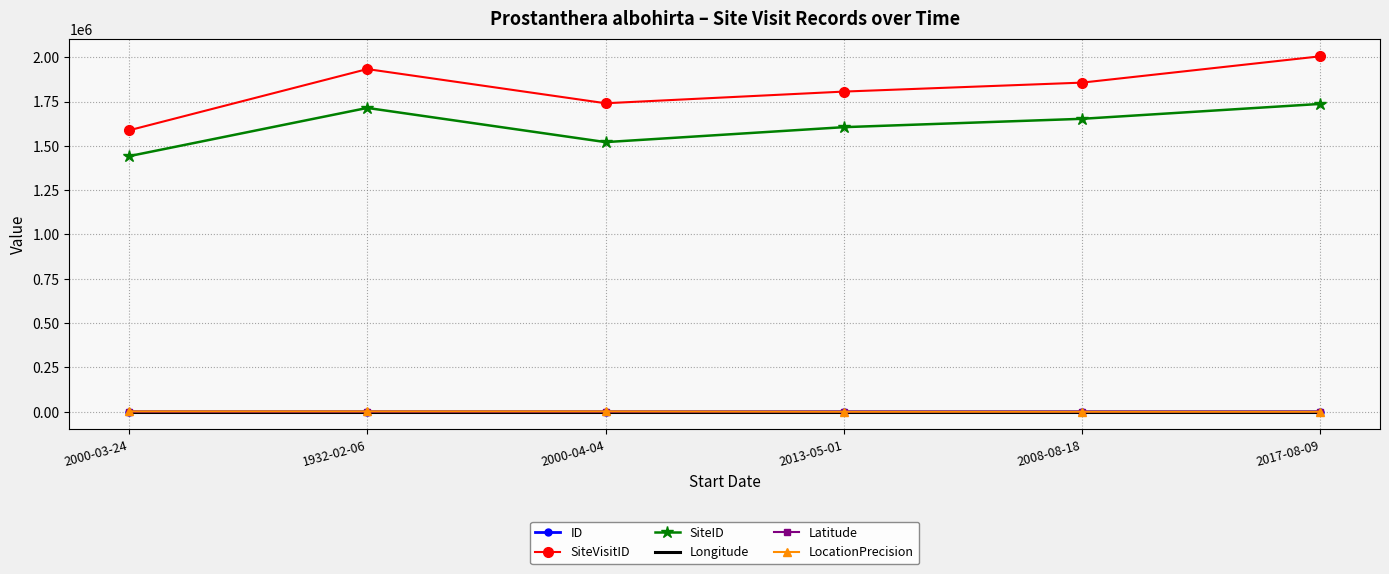

Read the LocationPrecision value at 2000-04-04.

2000.0